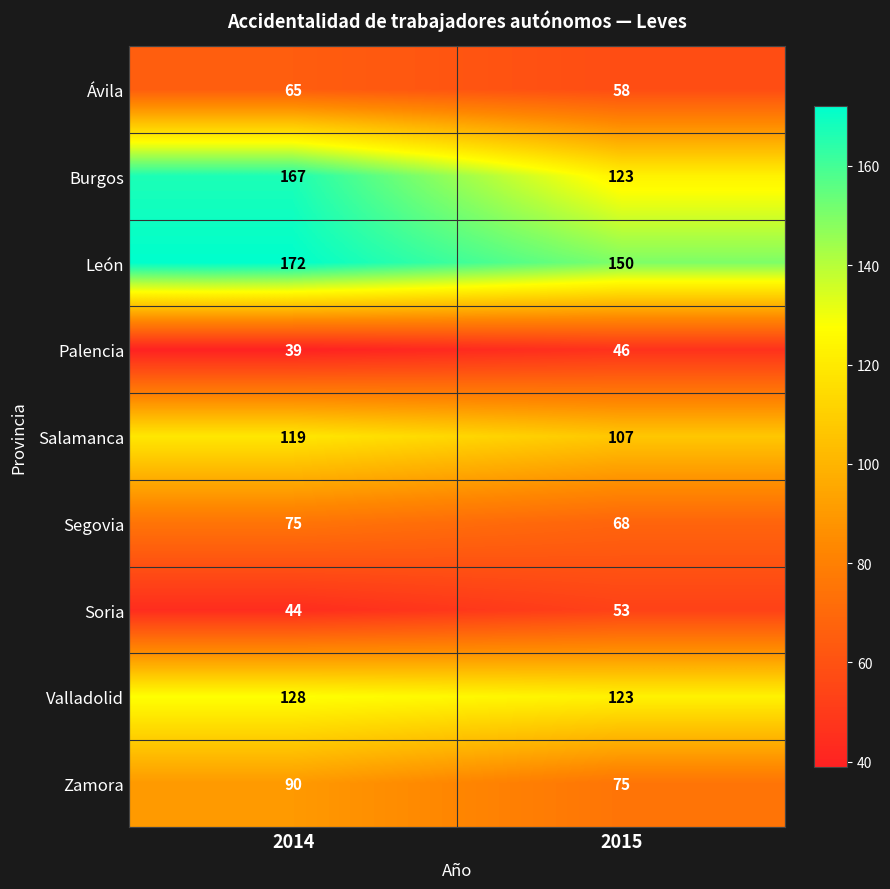

Count the number of categories in the chart.

2